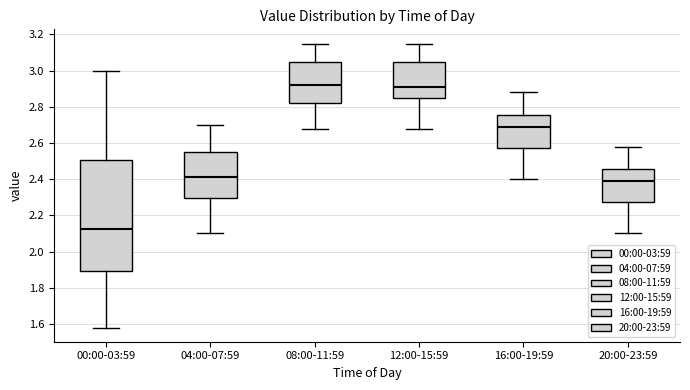

Reading left to right, read every box against the y-axis: the position of its median line, the range the box covers, and the ends of its whiskers. The values are not printed on the chart, so give them approximately, as read against the axis.

00:00-03:59: median 2.12, box 1.90 to 2.50, whiskers 1.58 to 3.00
04:00-07:59: median 2.42, box 2.30 to 2.56, whiskers 2.10 to 2.70
08:00-11:59: median 2.92, box 2.82 to 3.06, whiskers 2.68 to 3.16
12:00-15:59: median 2.92, box 2.86 to 3.06, whiskers 2.68 to 3.16
16:00-19:59: median 2.70, box 2.58 to 2.76, whiskers 2.40 to 2.88
20:00-23:59: median 2.40, box 2.28 to 2.46, whiskers 2.10 to 2.58